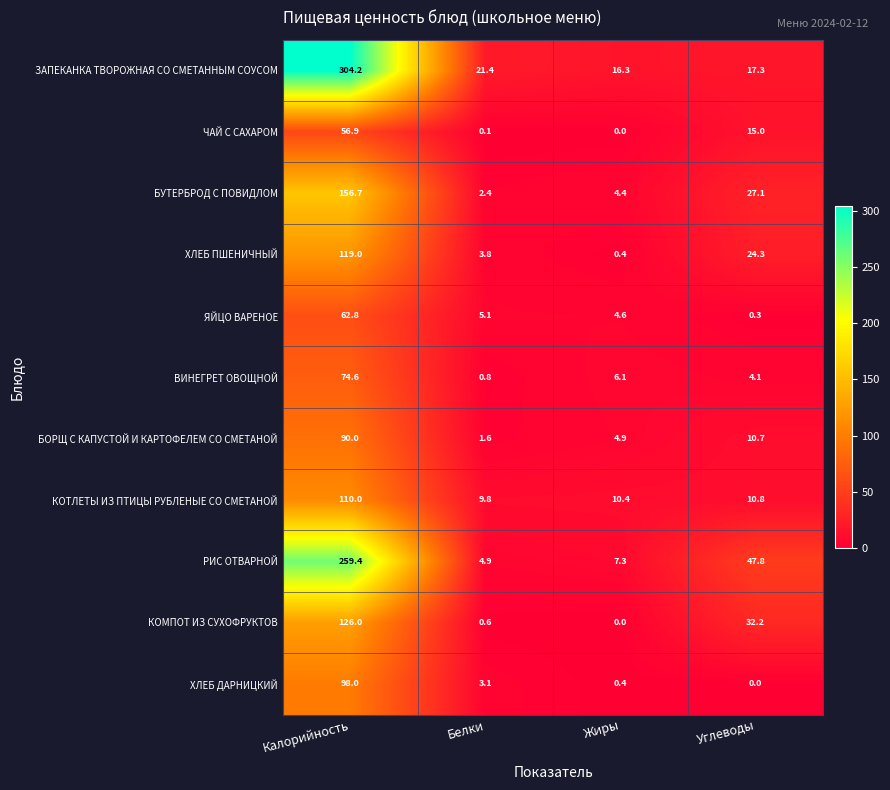

Where does the ХЛЕБ ДАРНИЦКИЙ series first go above 3?

Калорийность